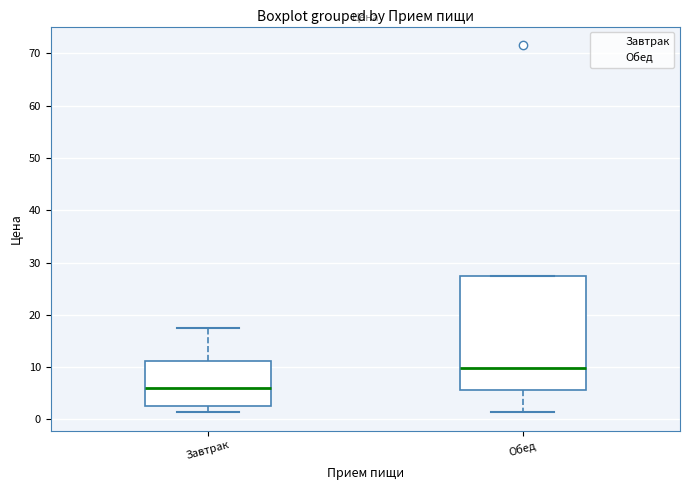

Which box is the tallest, from its lower edge to its upper edge?

Обед